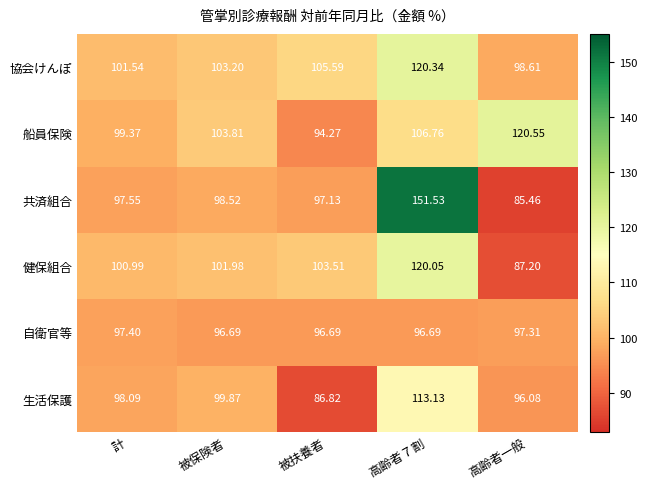

Rank the series by their maximum value, from highest to lowest.

共済組合, 船員保険, 協会けんぽ, 健保組合, 生活保護, 自衛官等